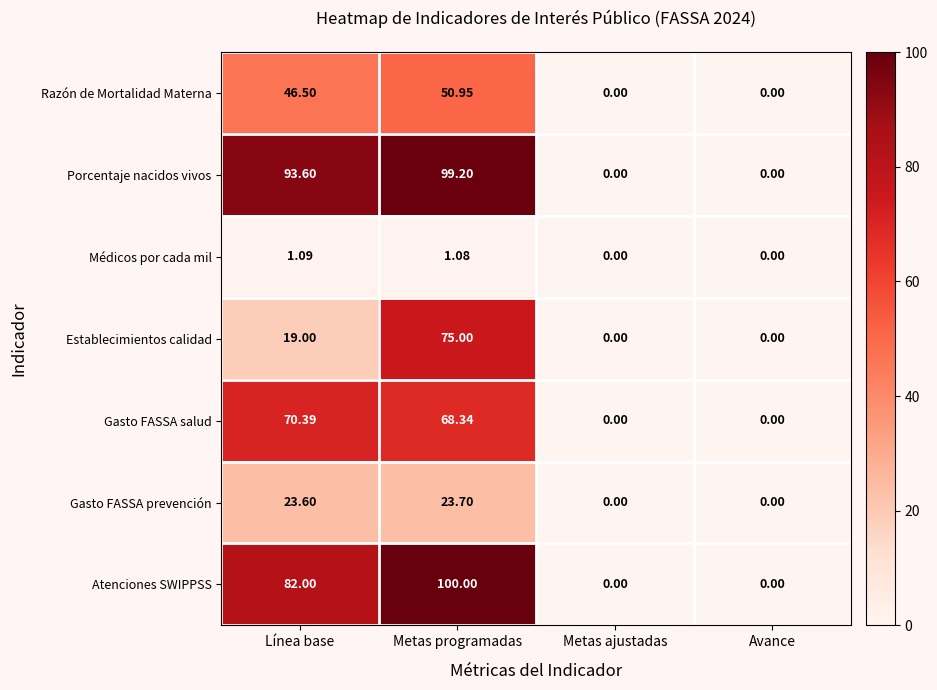

Which series has the largest range (max minus min)?

Atenciones SWIPPSS